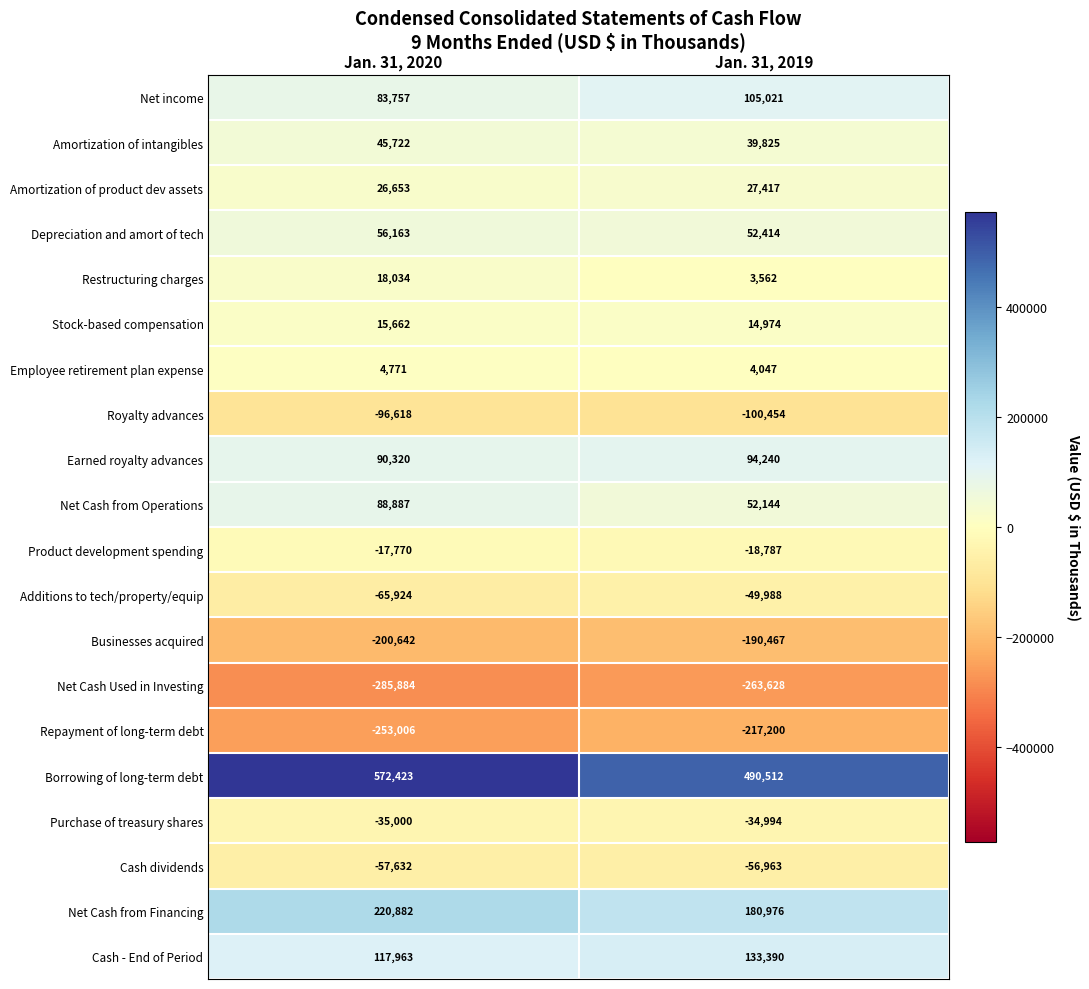

Which category has the lowest value in the Net Cash from Financing series?

Jan. 31, 2019